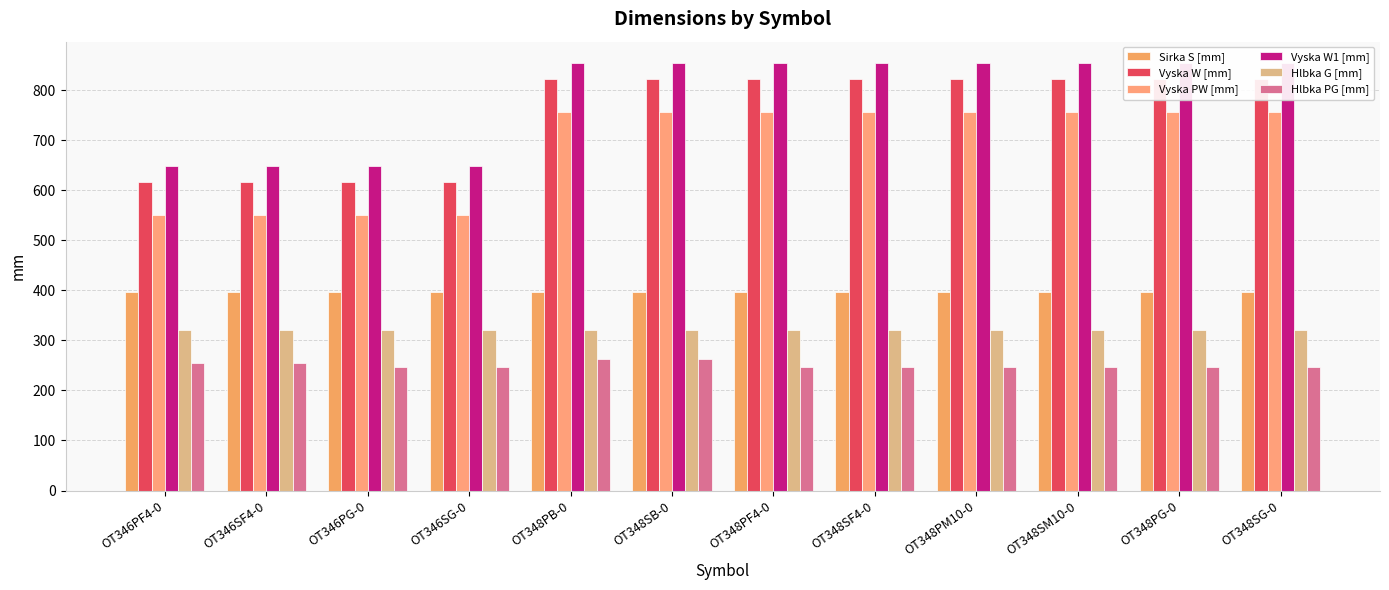

What value does the Hlbka G [mm] series have at OT346PG-0?

320